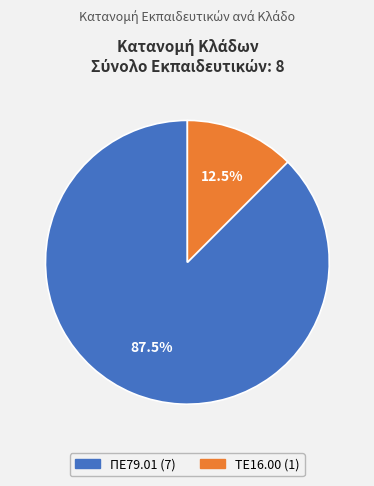

Count the number of slices in the pie.

2